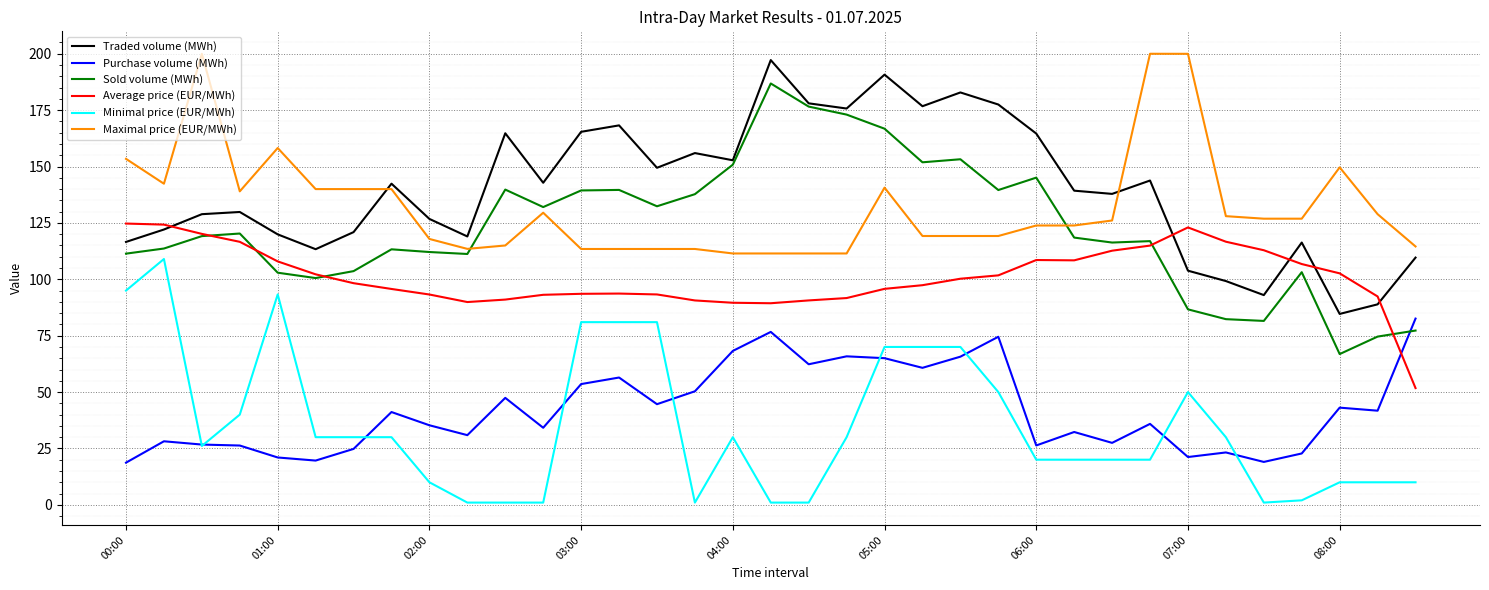

What is the highest value of the Sold volume (MWh) series?

186.8